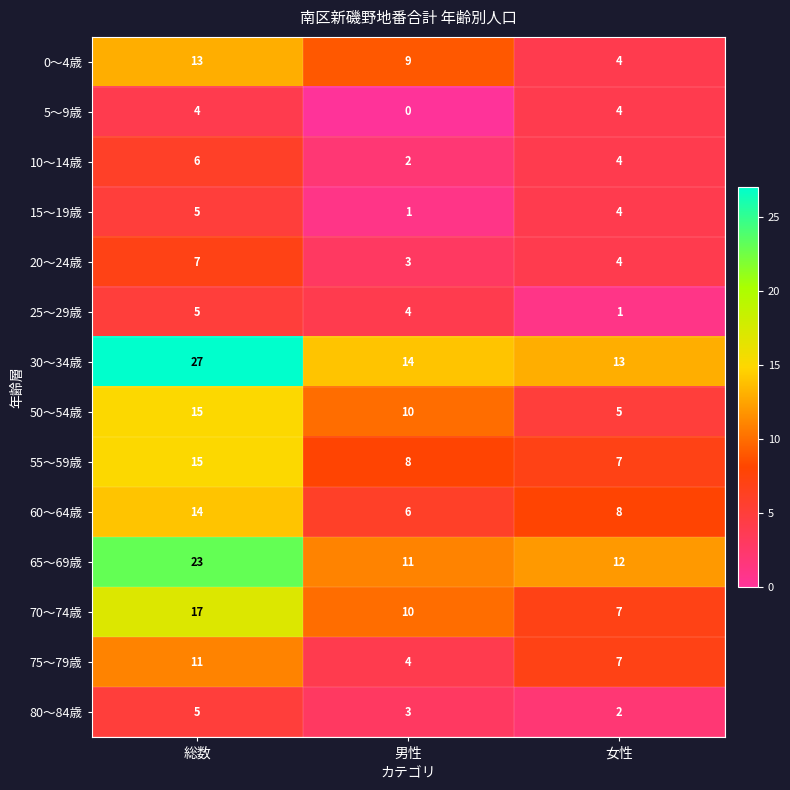

What is the sum of all 30～34歳 values?

54